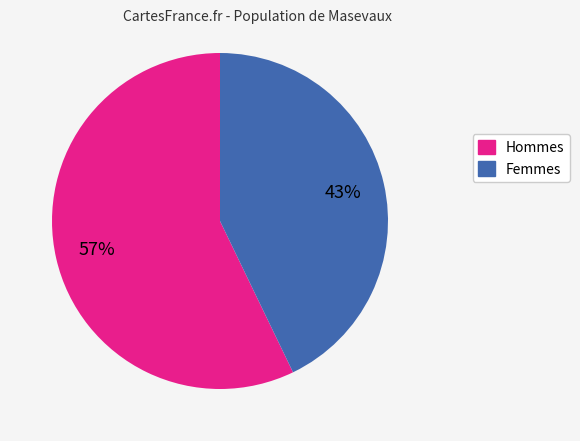

To the nearest percent, what is the average slice percentage?

50%